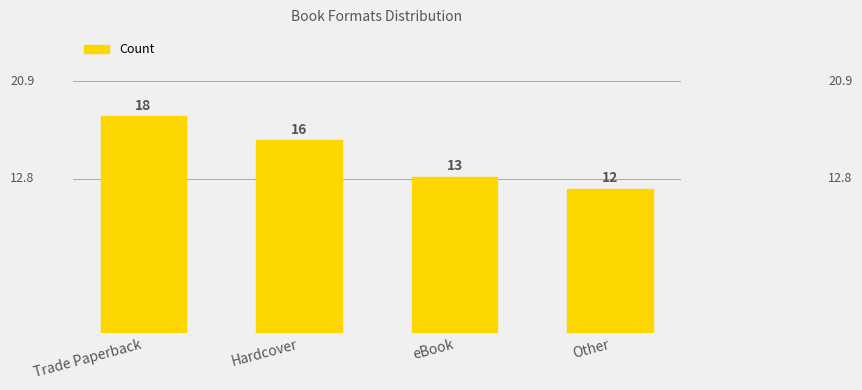

True or false: the data shows 20 at eBook.

False